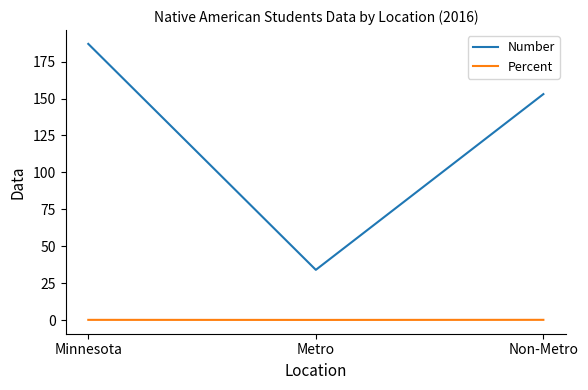

Which series has the largest range (max minus min)?

Number